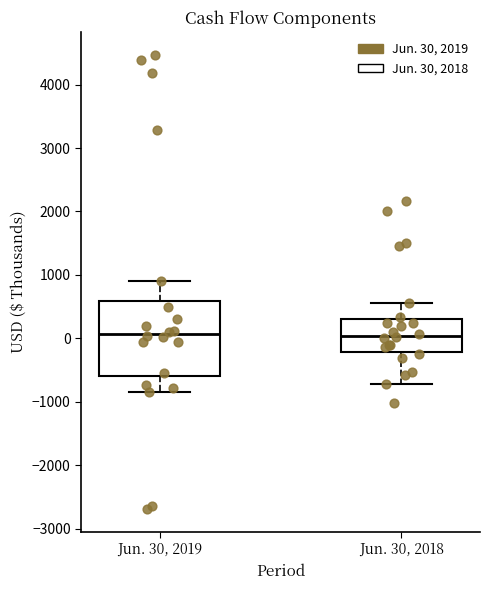

Reading left to right, transcribe this box plot: for each box, give where its median line is, the range the box spans, and where its two whiskers end, as read against the y-axis. The values are not printed on the chart, so give them approximately, as read against the axis.

Jun. 30, 2019: median 100, box -600 to 600, whiskers -800 to 900
Jun. 30, 2018: median 0, box -200 to 300, whiskers -700 to 600